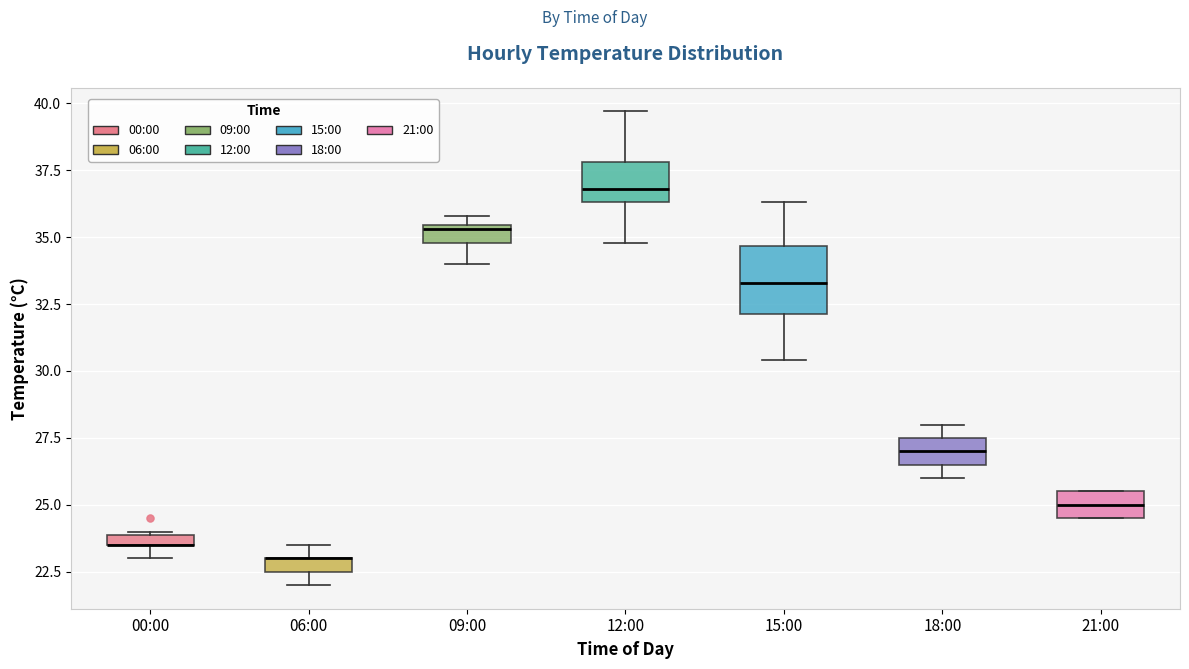

Comparing the boxes themselves (not the whiskers), which one is the tallest?

15:00